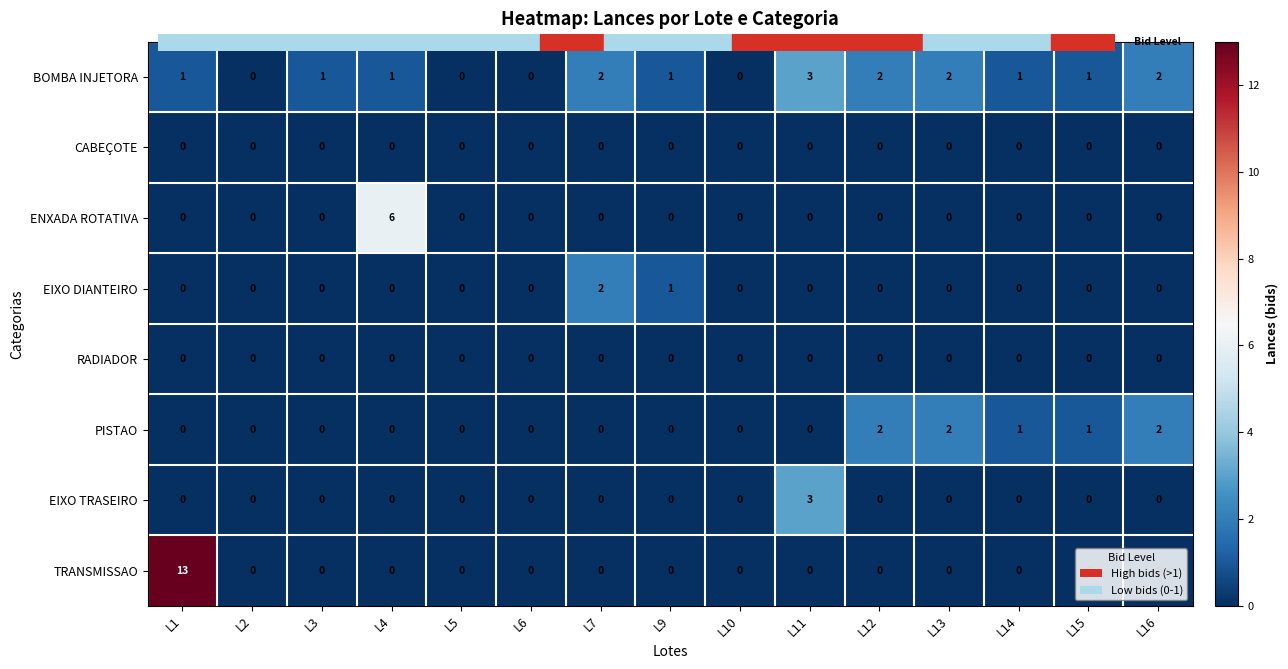

Between L1 and L14, which series saw the biggest shift?

TRANSMISSAO